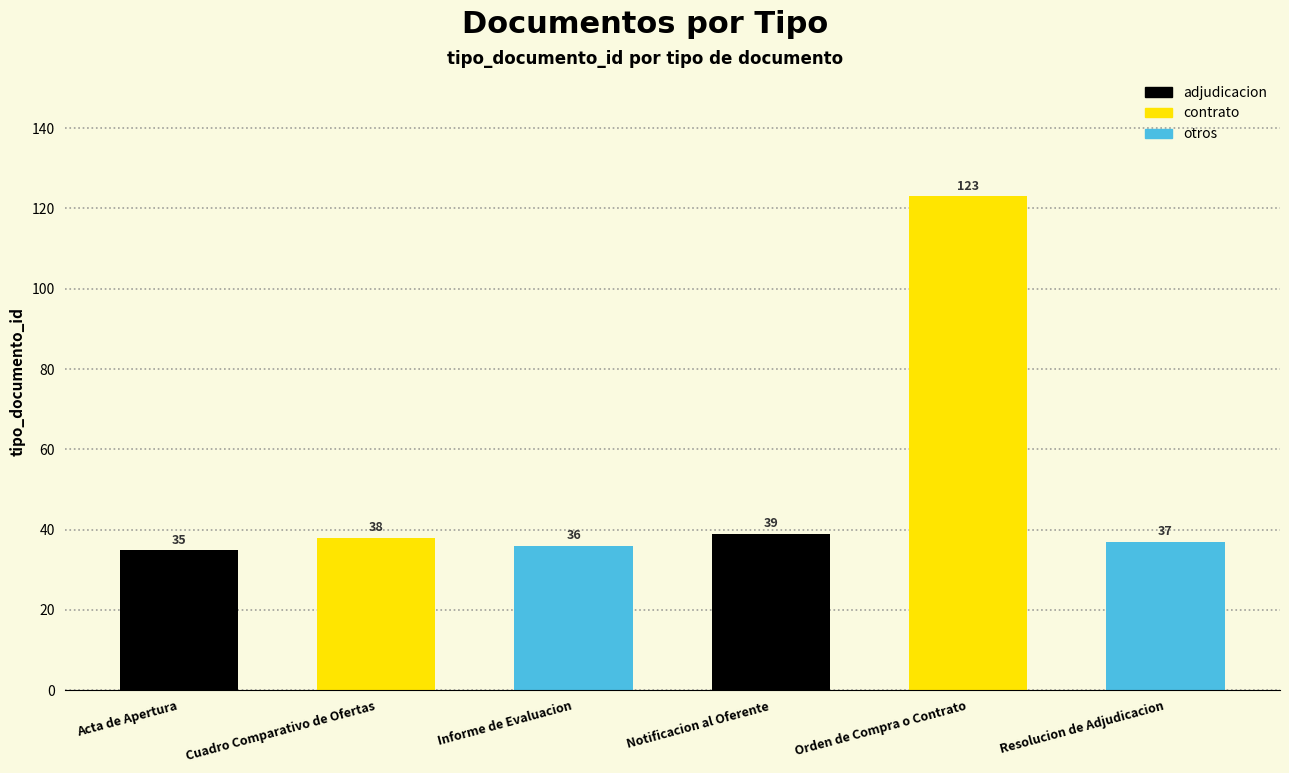

Are the bars horizontal?

No